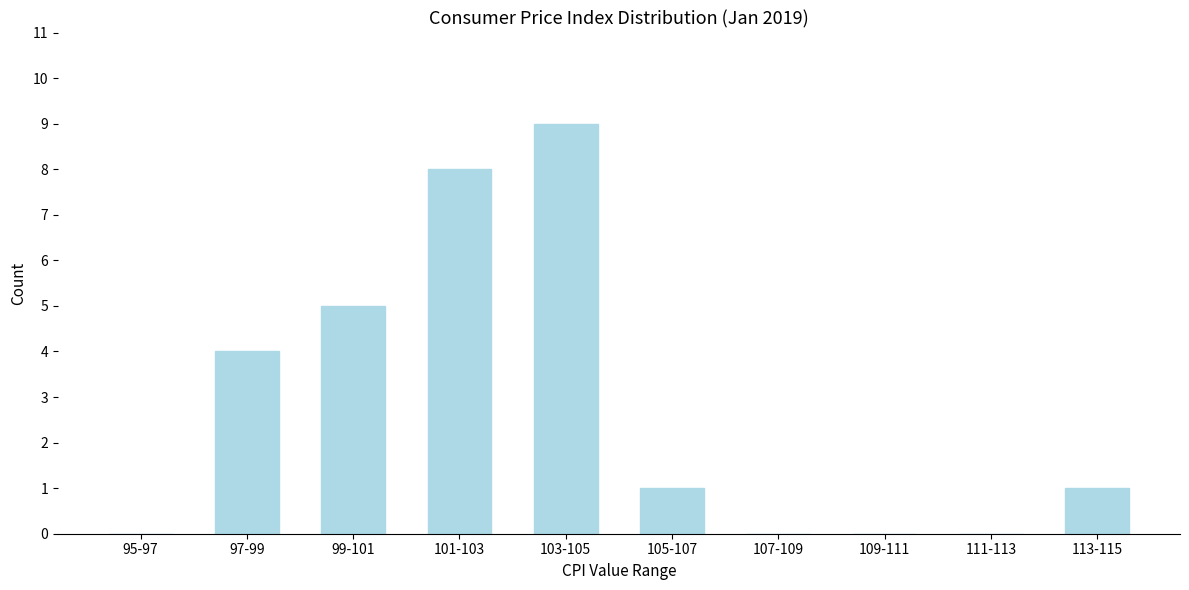

Reading left to right, what are all the values shown in this chart?

95-97=0	97-99=4	99-101=5	101-103=8	103-105=9	105-107=1	107-109=0	109-111=0	111-113=0	113-115=1